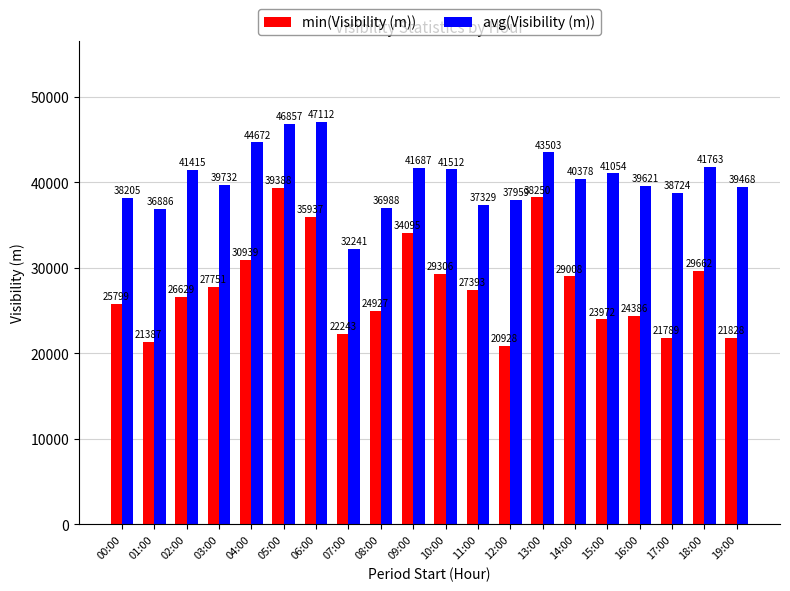

What is the greatest value displayed?

47112